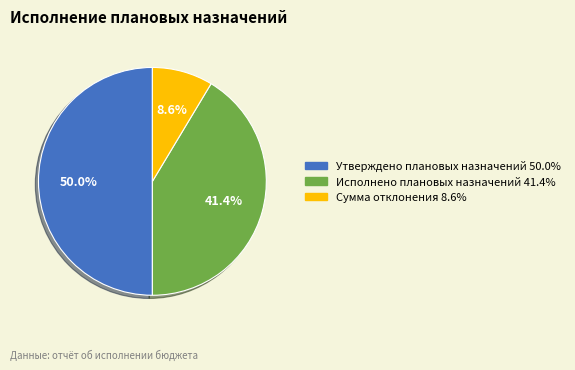

Between Исполнено плановых назначений 41.4% and Сумма отклонения 8.6%, which is larger?

Исполнено плановых назначений 41.4%